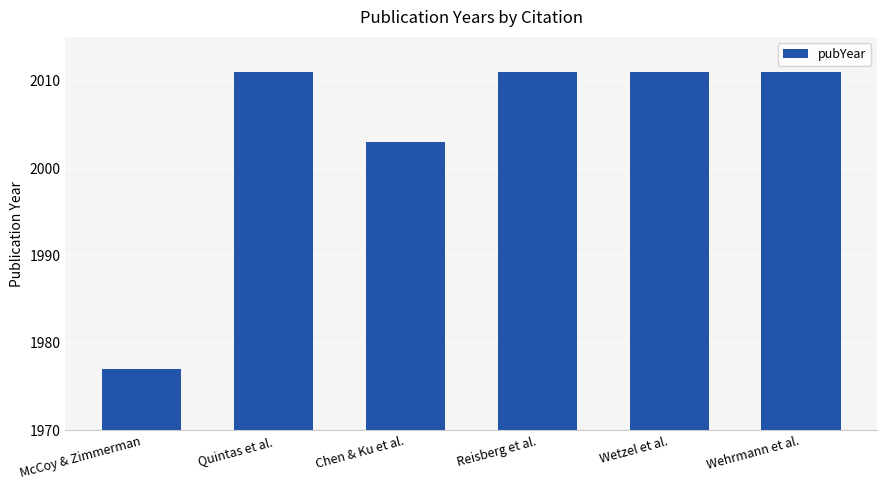

Count the values in the range 2003 to 2011.

5